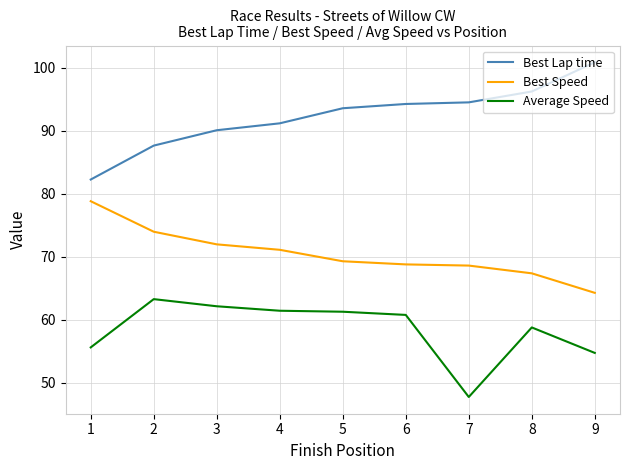

What is the total value across all series at 1?

216.6